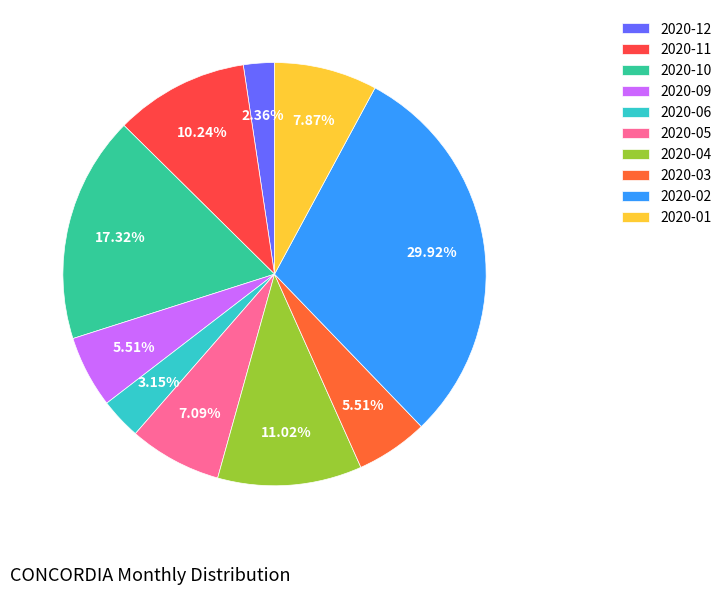

How much of the chart is everything except 2020-05?

92.9%